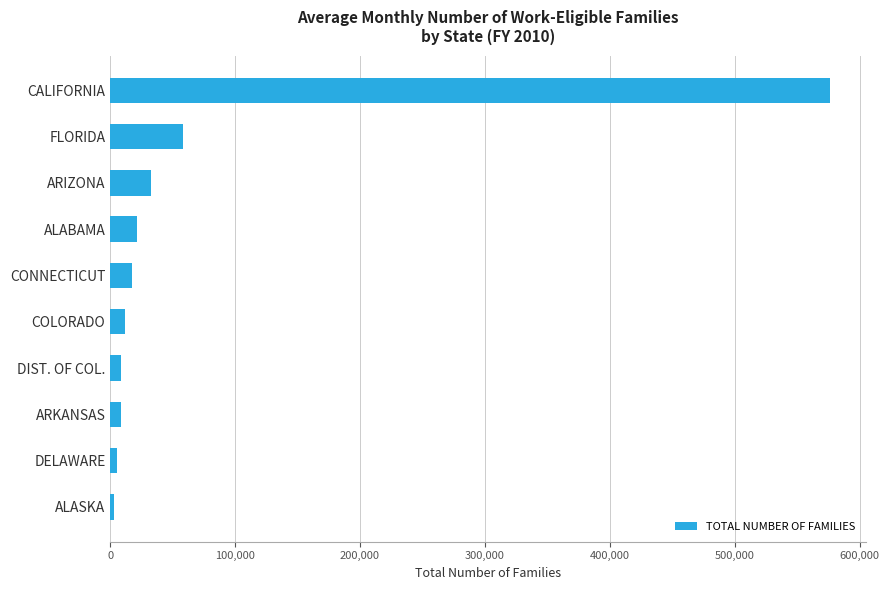

At which label is the value closest to 289727?

FLORIDA